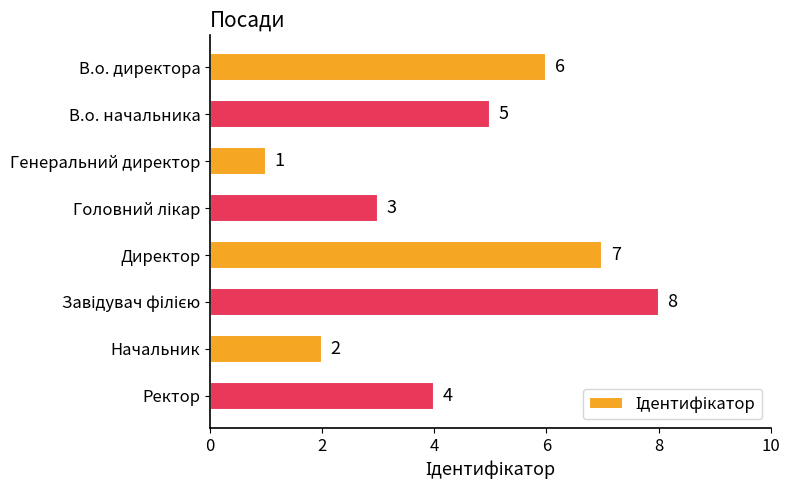

True or false: the data shows 6 at В.о. директора.

True